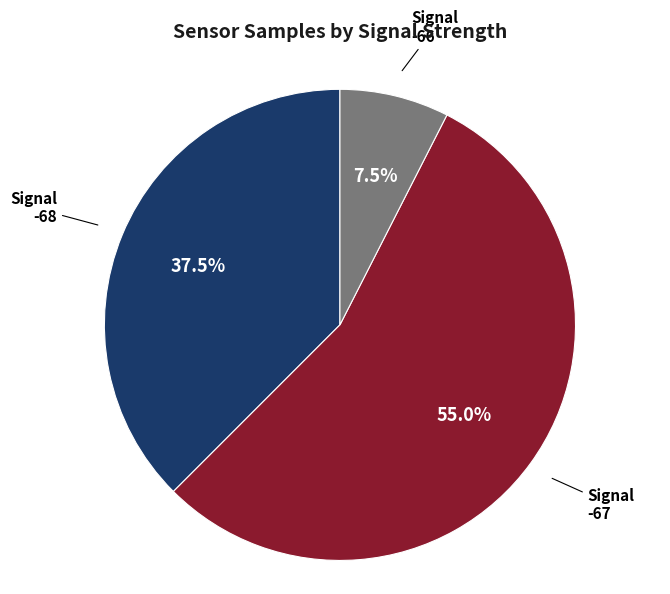

Which slice is the smallest?

-66